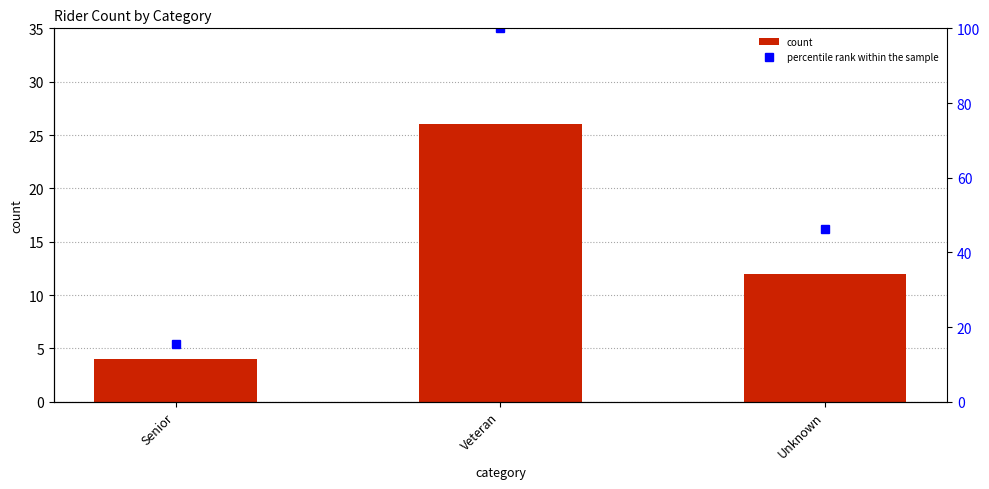

At which category is the sum across all series the highest?

Veteran